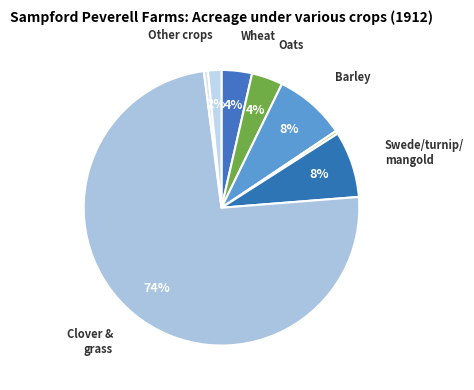

Count the number of slices in the pie.

8